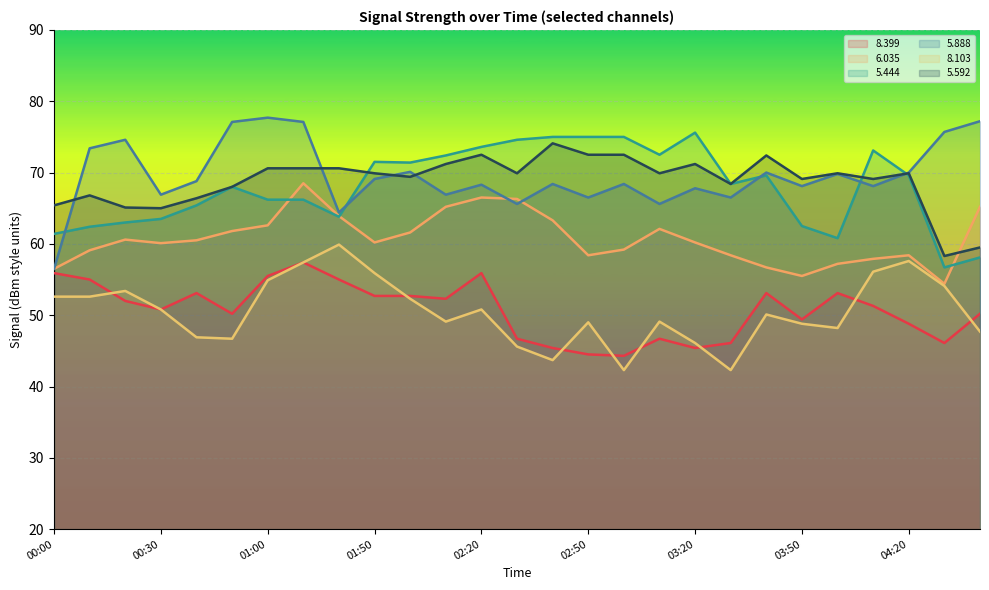

Reading right to left, extract all data points from this chart.

  8.399: 06:30=50.2	06:20=46.1	04:20=48.8	04:10=51.3	04:00=53.1	03:50=49.4	03:40=53.1	03:30=46.1	03:20=45.4	03:10=46.7	03:00=44.3	02:50=44.5	02:40=45.4	02:30=46.7	02:20=55.9	02:10=52.3	02:00=52.7	01:50=52.7	01:20=55.0	01:10=57.4	01:00=55.5	00:50=50.2	00:40=53.1	00:30=50.8	00:20=52.0	00:10=55.0	00:00=55.9
  6.035: 06:30=65.2	06:20=54.4	04:20=58.4	04:10=57.9	04:00=57.2	03:50=55.5	03:40=56.7	03:30=58.4	03:20=60.2	03:10=62.1	03:00=59.2	02:50=58.4	02:40=63.3	02:30=66.3	02:20=66.5	02:10=65.2	02:00=61.6	01:50=60.2	01:20=63.9	01:10=68.5	01:00=62.6	00:50=61.8	00:40=60.5	00:30=60.1	00:20=60.6	00:10=59.1	00:00=56.5
  5.444: 06:30=58.1	06:20=56.7	04:20=69.6	04:10=73.1	04:00=60.8	03:50=62.5	03:40=69.6	03:30=68.4	03:20=75.6	03:10=72.5	03:00=75.0	02:50=75.0	02:40=75.0	02:30=74.6	02:20=73.6	02:10=72.4	02:00=71.4	01:50=71.5	01:20=63.8	01:10=66.2	01:00=66.2	00:50=68.0	00:40=65.4	00:30=63.5	00:20=63.0	00:10=62.4	00:00=61.4
  5.888: 06:30=77.2	06:20=75.7	04:20=70.0	04:10=68.1	04:00=69.8	03:50=68.1	03:40=70.0	03:30=66.5	03:20=67.8	03:10=65.6	03:00=68.4	02:50=66.5	02:40=68.4	02:30=65.6	02:20=68.3	02:10=66.9	02:00=70.1	01:50=69.1	01:20=64.4	01:10=77.1	01:00=77.7	00:50=77.1	00:40=68.8	00:30=66.9	00:20=74.6	00:10=73.4	00:00=56.5
  8.103: 06:30=47.7	06:20=54.1	04:20=57.6	04:10=56.1	04:00=48.2	03:50=48.8	03:40=50.1	03:30=42.3	03:20=46.1	03:10=49.1	03:00=42.3	02:50=49.0	02:40=43.7	02:30=45.6	02:20=50.8	02:10=49.1	02:00=52.3	01:50=55.9	01:20=59.9	01:10=57.4	01:00=54.9	00:50=46.7	00:40=46.9	00:30=50.8	00:20=53.4	00:10=52.6	00:00=52.6
  5.592: 06:30=59.5	06:20=58.3	04:20=69.9	04:10=69.1	04:00=69.9	03:50=69.1	03:40=72.4	03:30=68.4	03:20=71.2	03:10=69.9	03:00=72.5	02:50=72.5	02:40=74.1	02:30=69.9	02:20=72.5	02:10=71.2	02:00=69.4	01:50=69.9	01:20=70.6	01:10=70.6	01:00=70.6	00:50=68.0	00:40=66.4	00:30=65.0	00:20=65.1	00:10=66.8	00:00=65.4